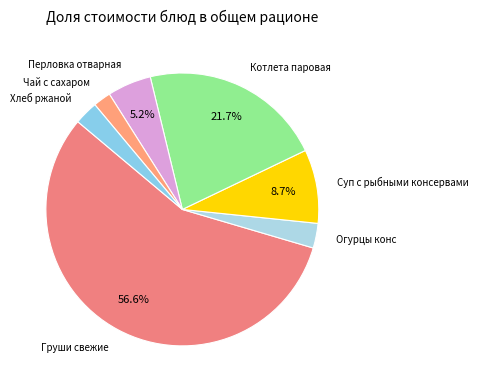

Count the number of slices in the pie.

7